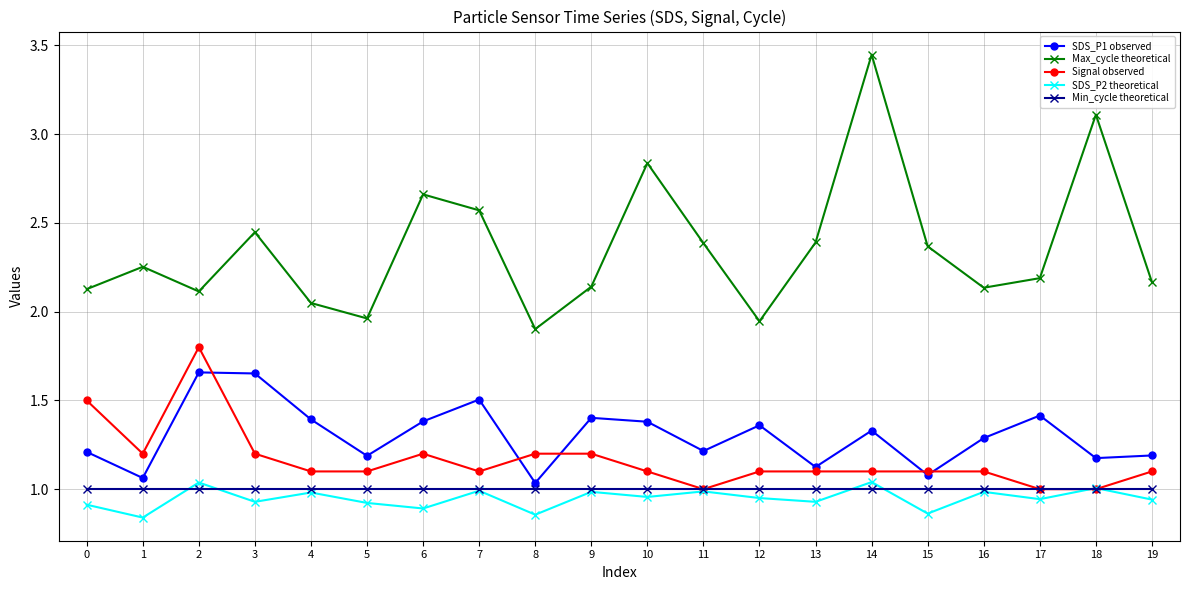

Between 9 and 18, which series saw the biggest shift?

Max_cycle theoretical